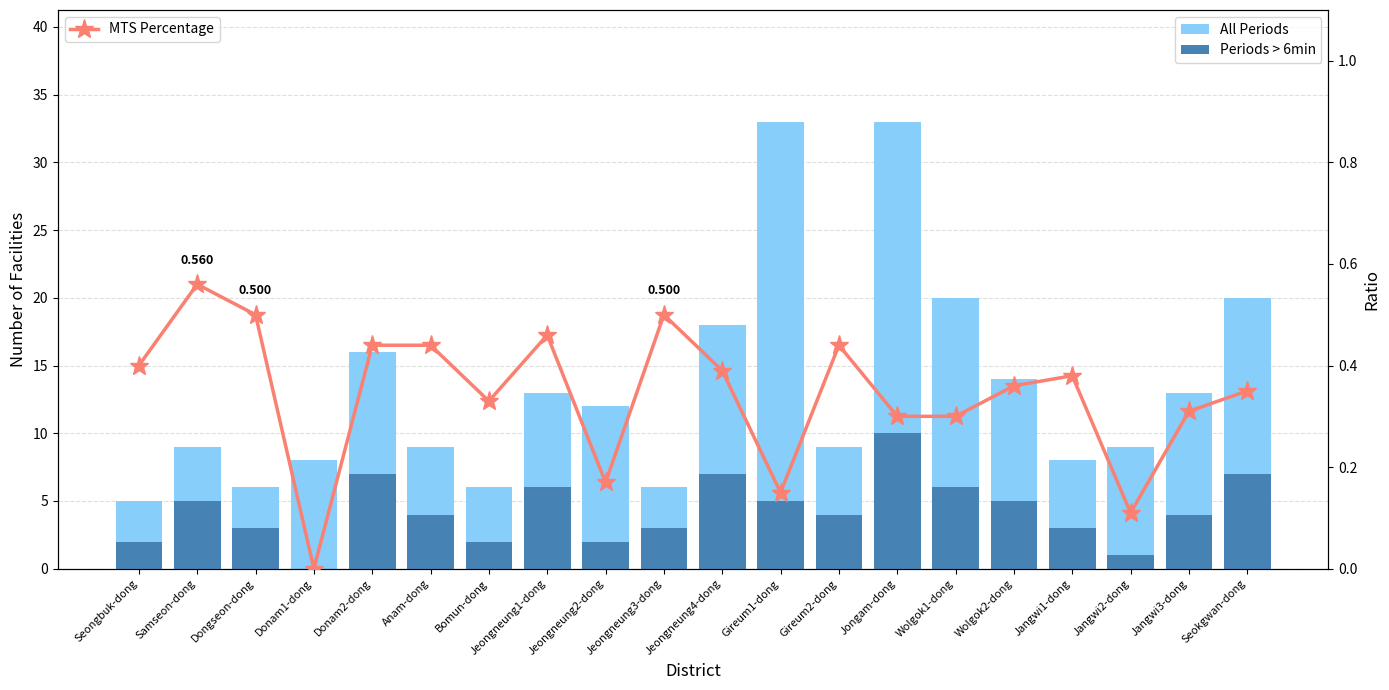

Which series has the largest total across all categories?

All Periods